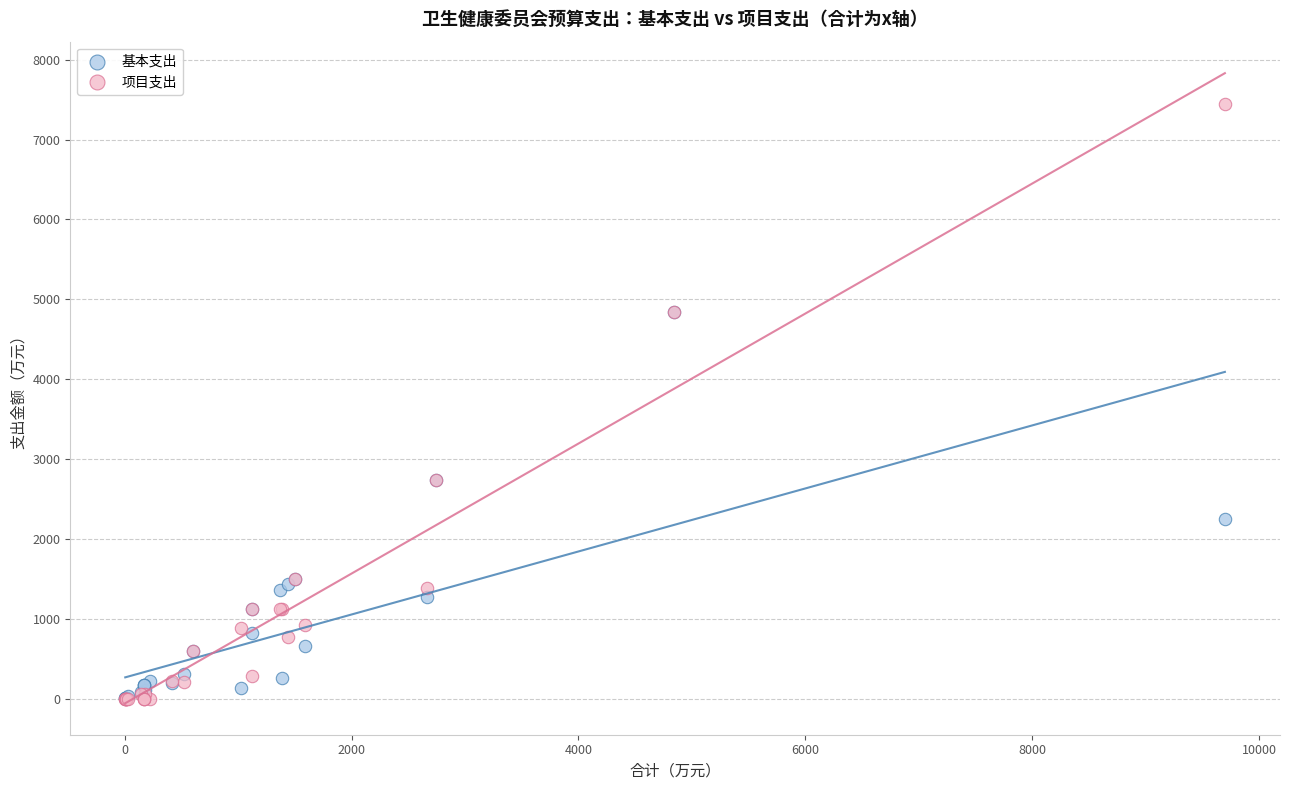

What are all the series names shown in the legend?

基本支出, 项目支出